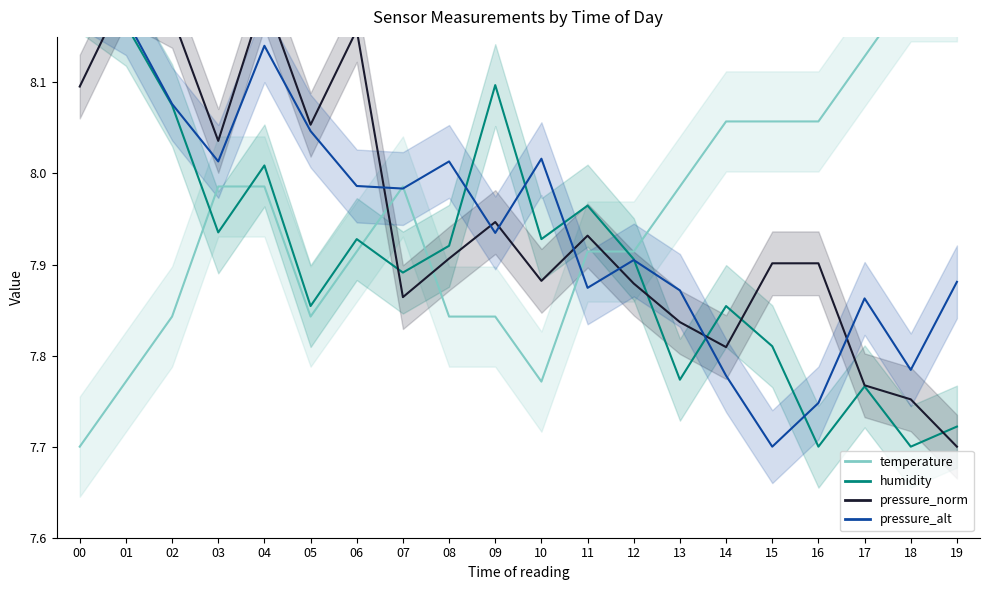

Reading left to right, what are all the values shown in this chart?

temperature: 7.7	7.8	7.8	8.0	8.0	7.8	7.9	8.0	7.8	7.8	7.8	7.9	7.9	8.0	8.1	8.1	8.1	8.1	8.2	8.2
humidity: 8.2	8.2	8.1	7.9	8.0	7.9	7.9	7.9	7.9	8.1	7.9	8.0	7.9	7.8	7.9	7.8	7.7	7.8	7.7	7.7
pressure_norm: 8.1	8.2	8.2	8.0	8.2	8.1	8.2	7.9	7.9	7.9	7.9	7.9	7.9	7.8	7.8	7.9	7.9	7.8	7.8	7.7
pressure_alt: 8.2	8.2	8.1	8.0	8.1	8.0	8.0	8.0	8.0	7.9	8.0	7.9	7.9	7.9	7.8	7.7	7.7	7.9	7.8	7.9